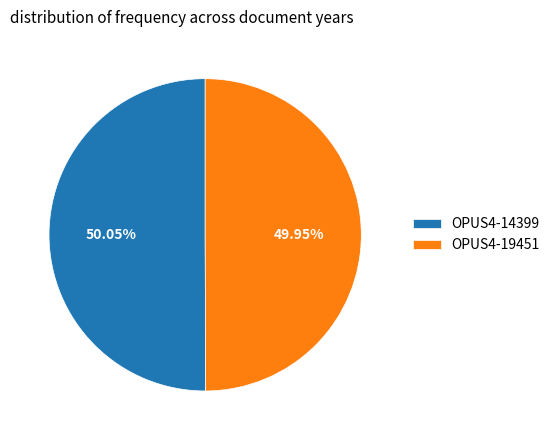

Combined, do OPUS4-19451 and OPUS4-14399 account for over 50%?

Yes